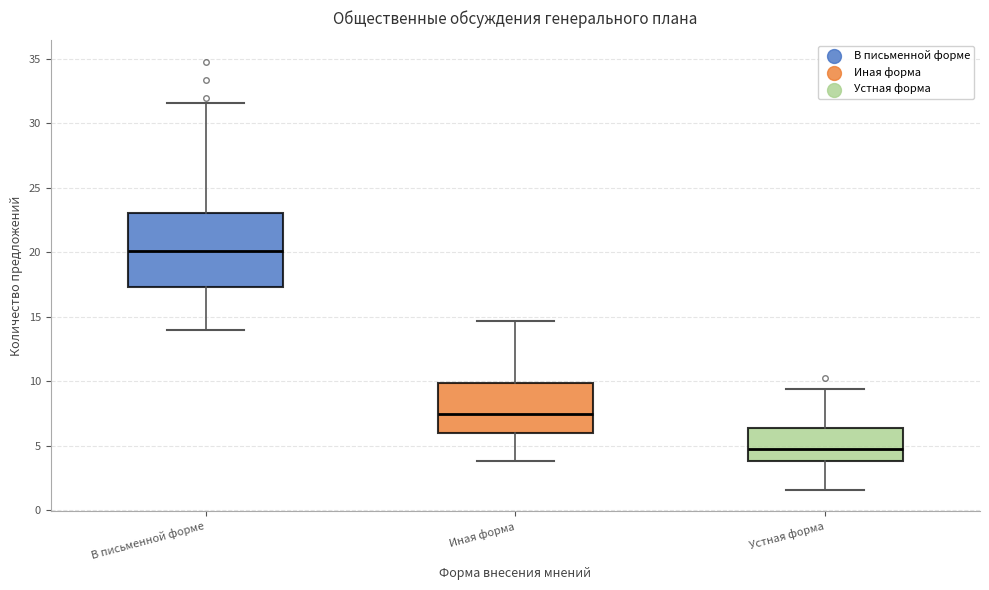

Reading left to right, read every box against the y-axis: the position of its median line, the range the box covers, and the ends of its whiskers. The values are not printed on the chart, so give them approximately, as read against the axis.

В письменной форме: median 20.0, box 17.5 to 23.0, whiskers 14.0 to 31.5
Иная форма: median 7.5, box 6.0 to 10.0, whiskers 4.0 to 14.5
Устная форма: median 4.5, box 4.0 to 6.5, whiskers 1.5 to 9.5